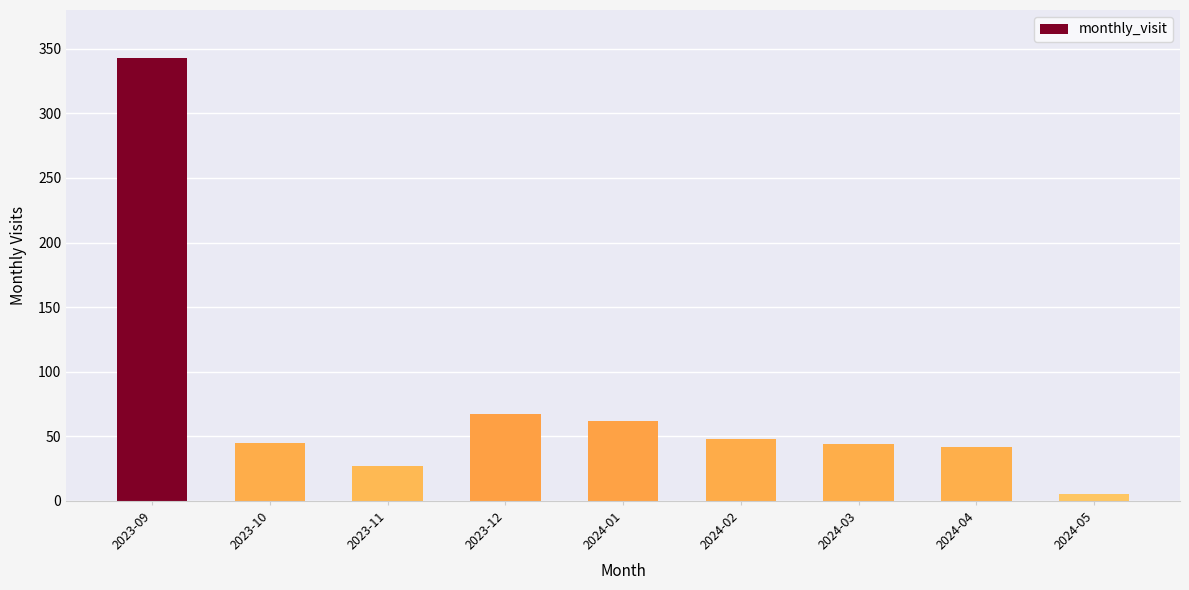

The value at 2024-02 is 48. True or false?

True